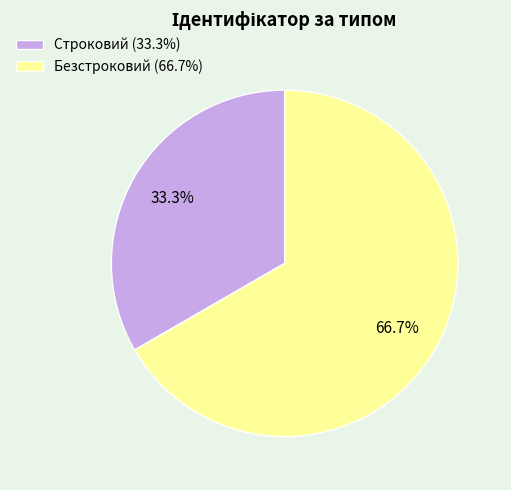

Rank the categories by value from highest to lowest.

Безстроковий, Строковий